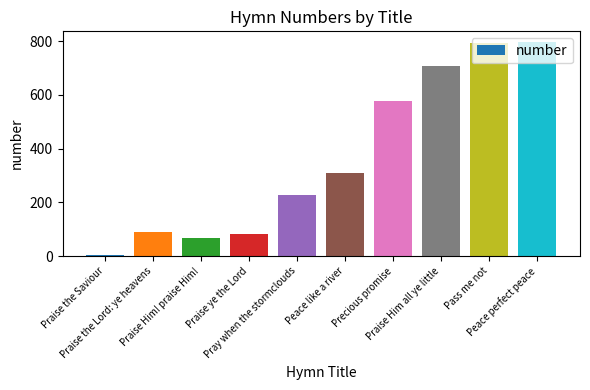

The chart shows a value of 795 at Pass me not. True or false?

True